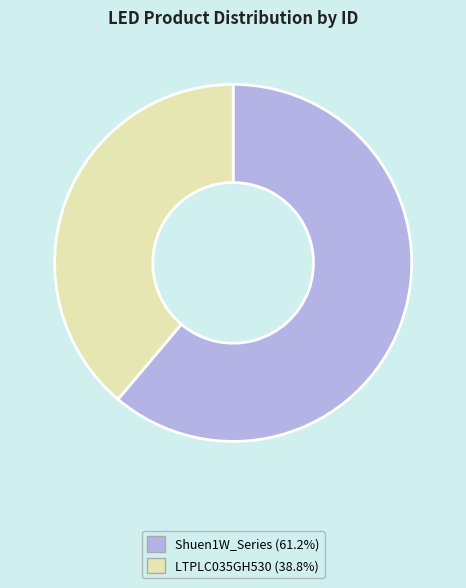

How many slices are in this pie chart?

2